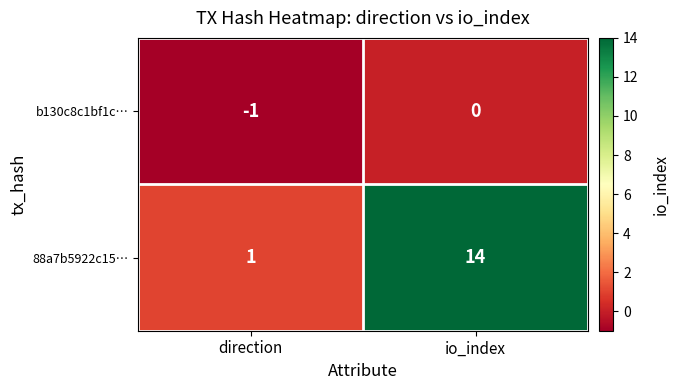

What is the maximum value shown in the chart?

14